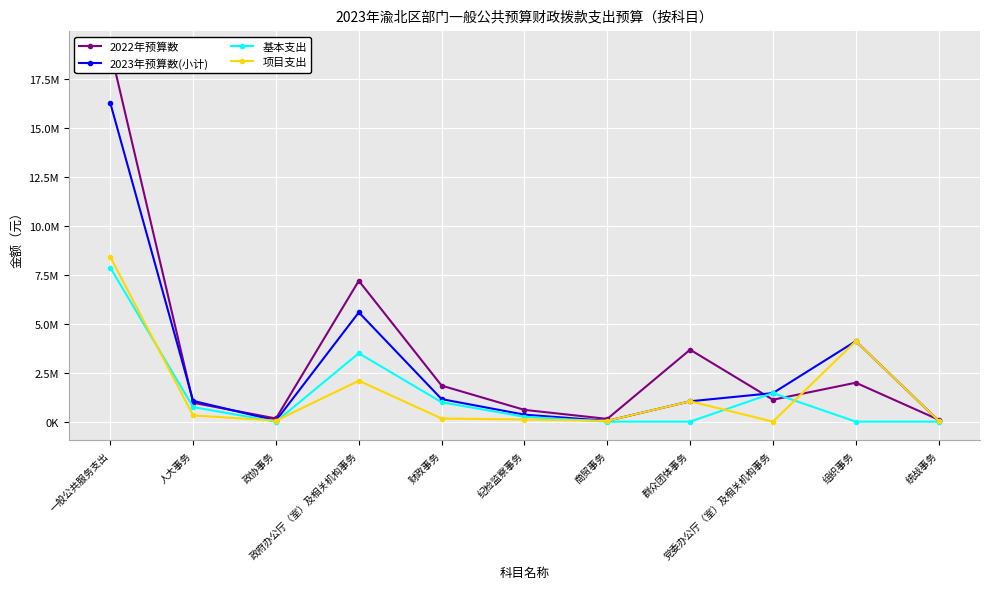

What is the value of the 项目支出 point at the 6th from the left?

108400.0